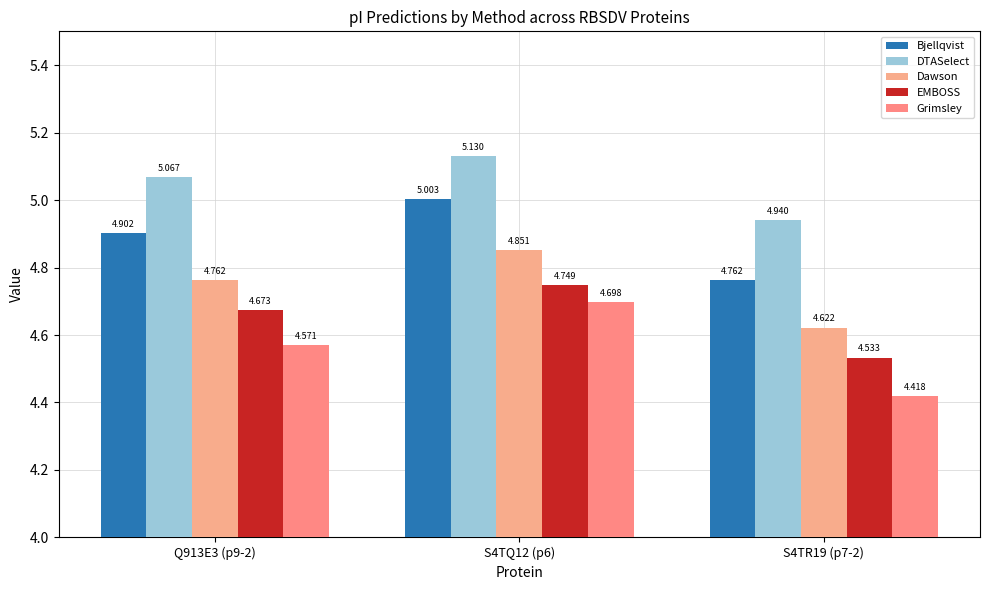

Reading left to right, list all the values displayed in this chart.

Bjellqvist: 4.9	5.0	4.8
DTASelect: 5.1	5.1	4.9
Dawson: 4.8	4.9	4.6
EMBOSS: 4.7	4.7	4.5
Grimsley: 4.6	4.7	4.4